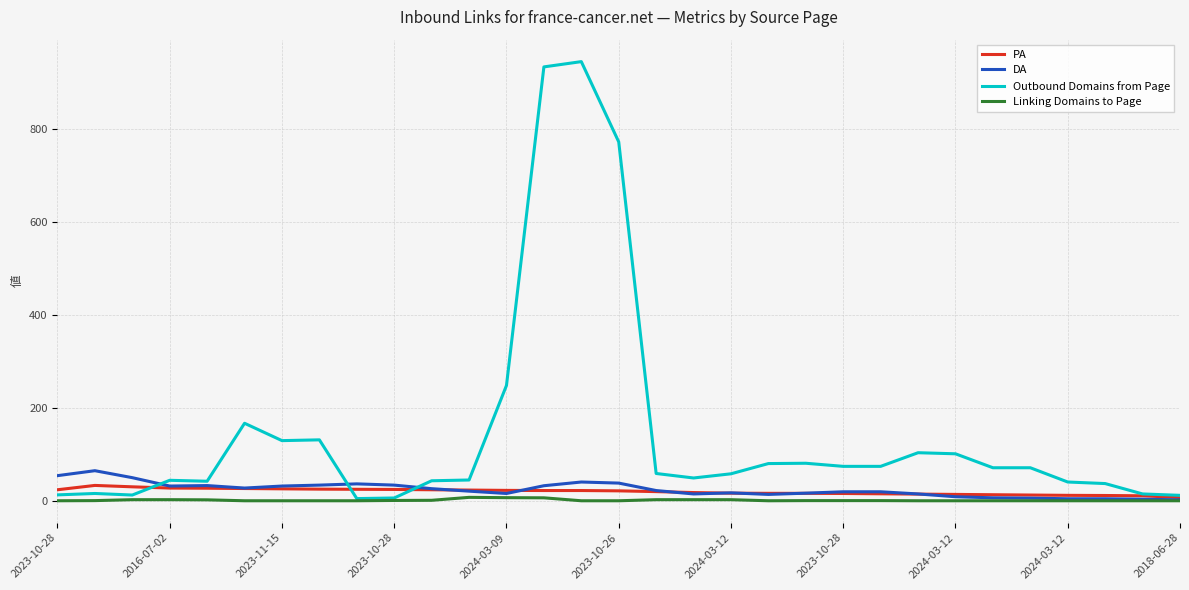

Which series has the largest total across all categories?

Outbound Domains from Page